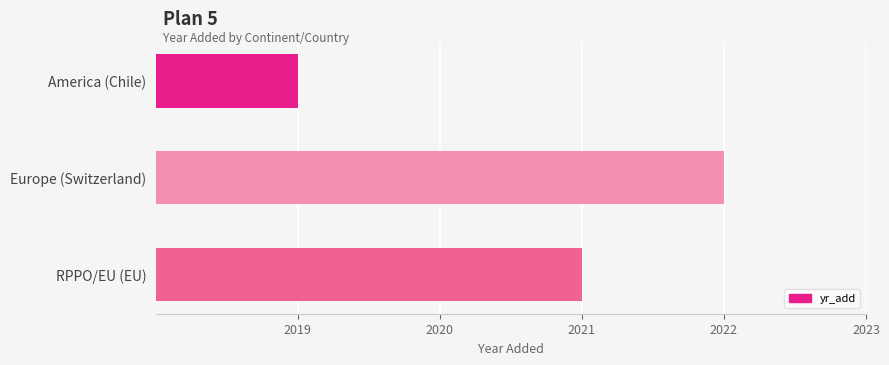

What is the approximate value at Europe (Switzerland)?

2022